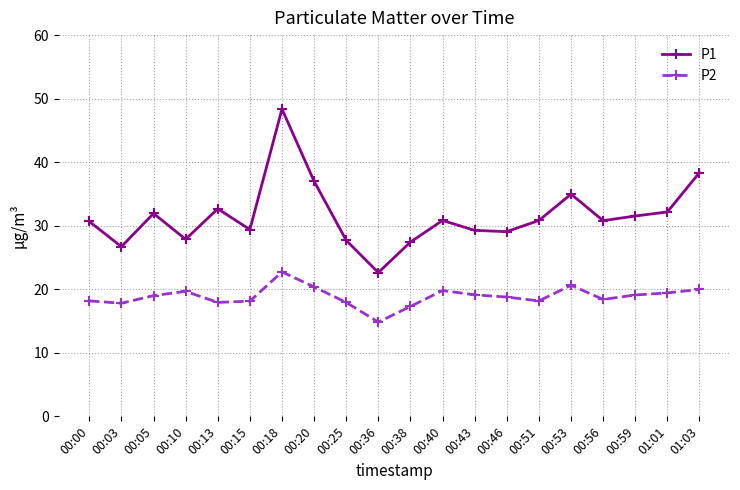

What is the value of the P1 point at the 2nd from the left?

26.7